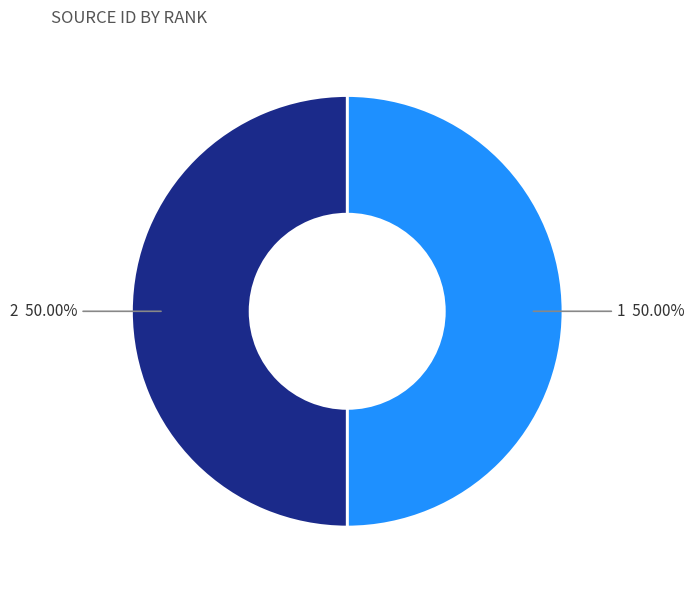

How many segments does this pie chart have?

2